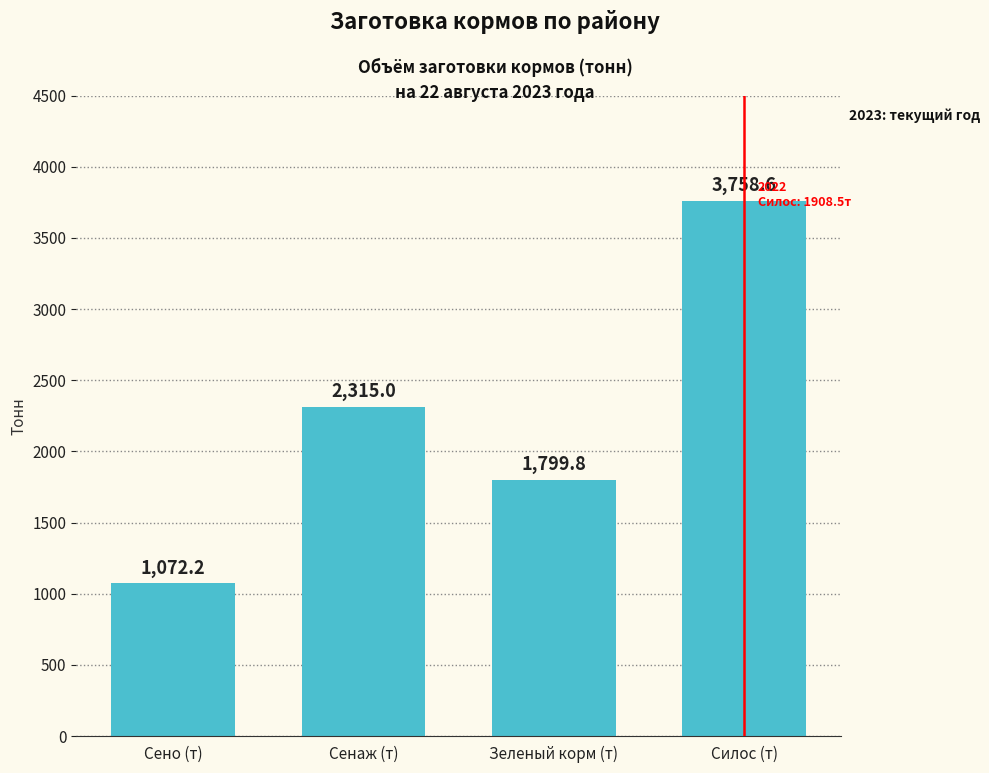

Reading right to left, transcribe all the data shown in this chart.

Силос (т)=3758.6	Зеленый корм (т)=1799.8	Сенаж (т)=2315.0	Сено (т)=1072.2